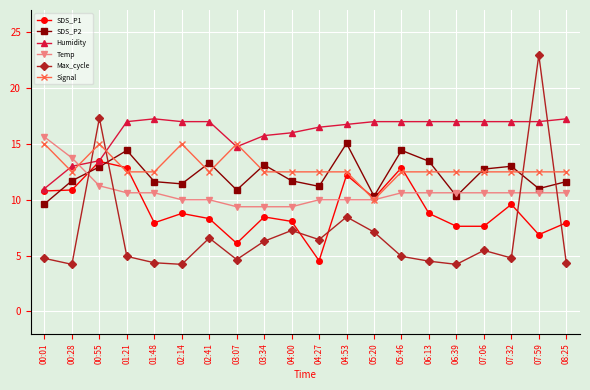

What are all the series names shown in the legend?

SDS_P1, SDS_P2, Humidity, Temp, Max_cycle, Signal